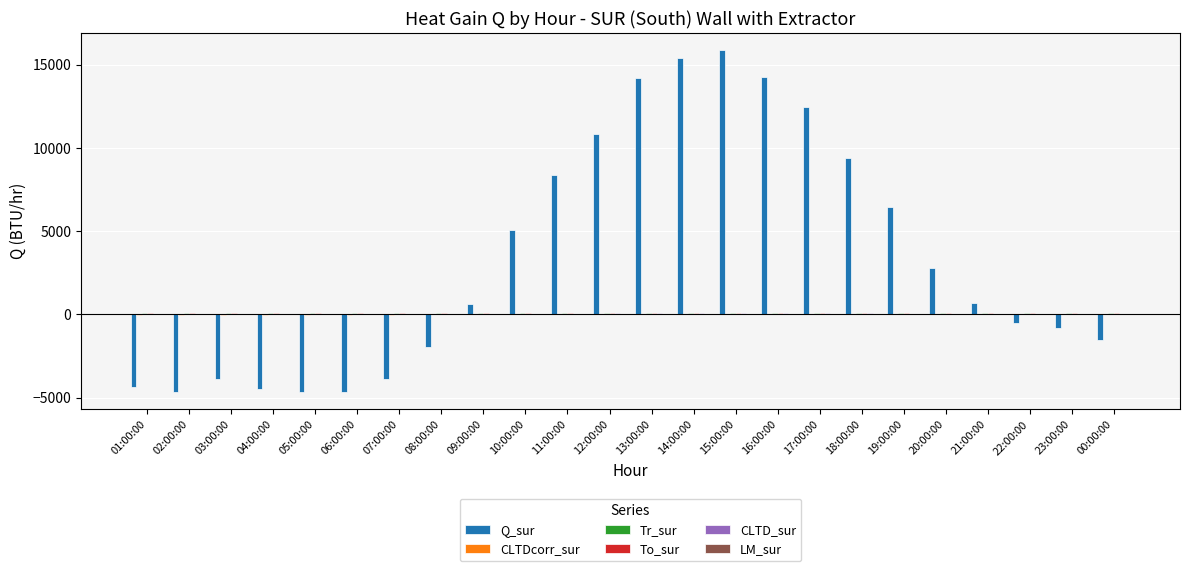

How many groups of bars are there?

24